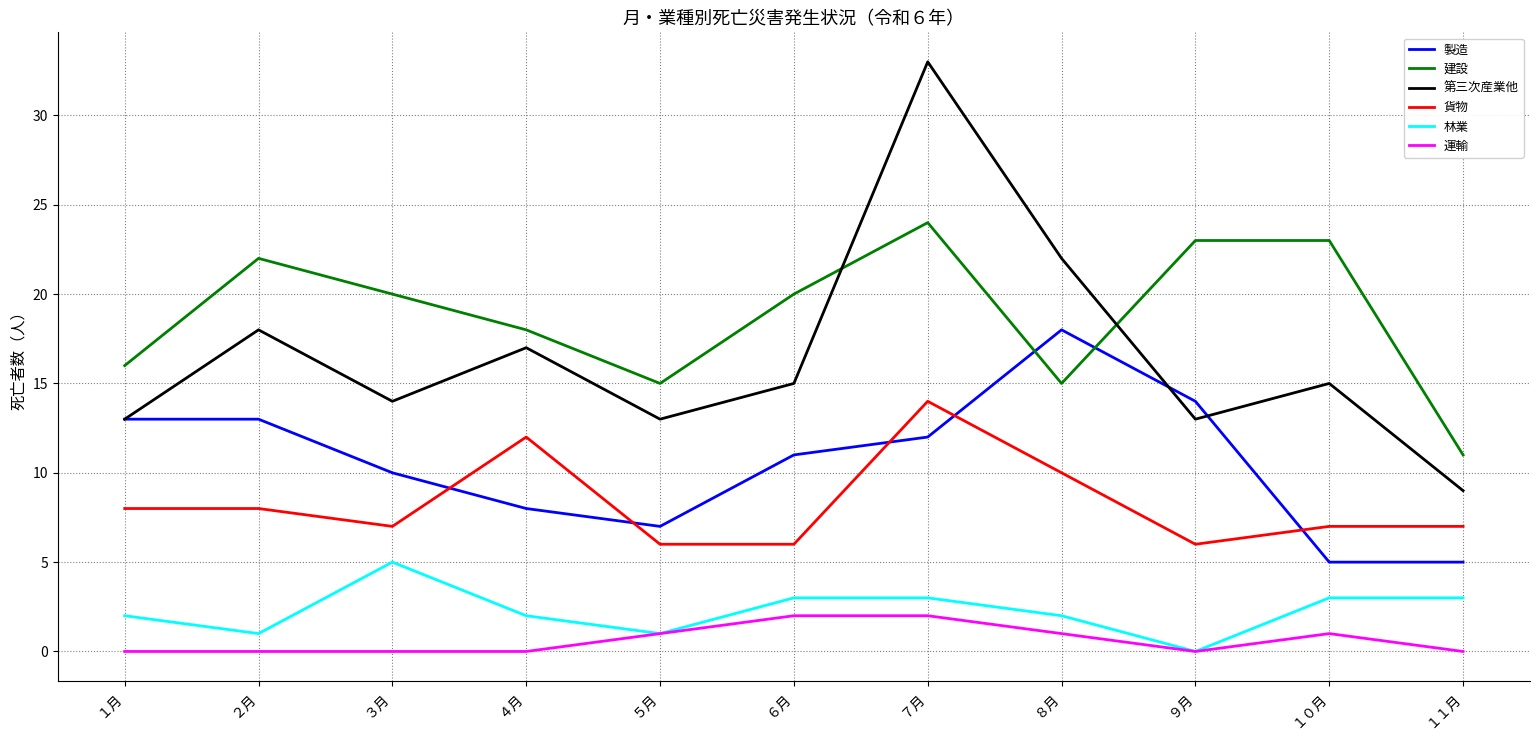

True or false: 貨物 has a value of 10 at １０月.

False